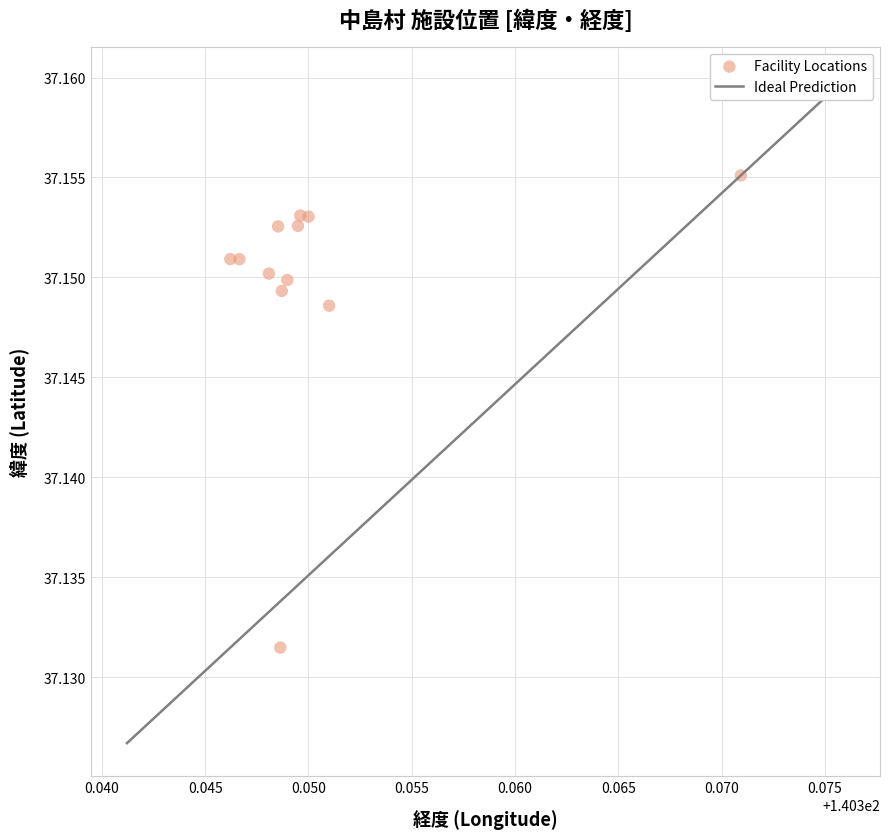

What is the average X value?

140.4